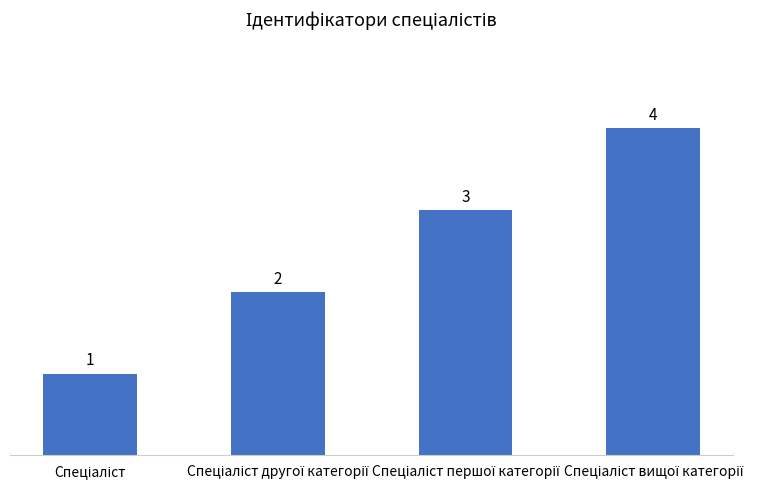

What is the maximum value shown in the chart?

4